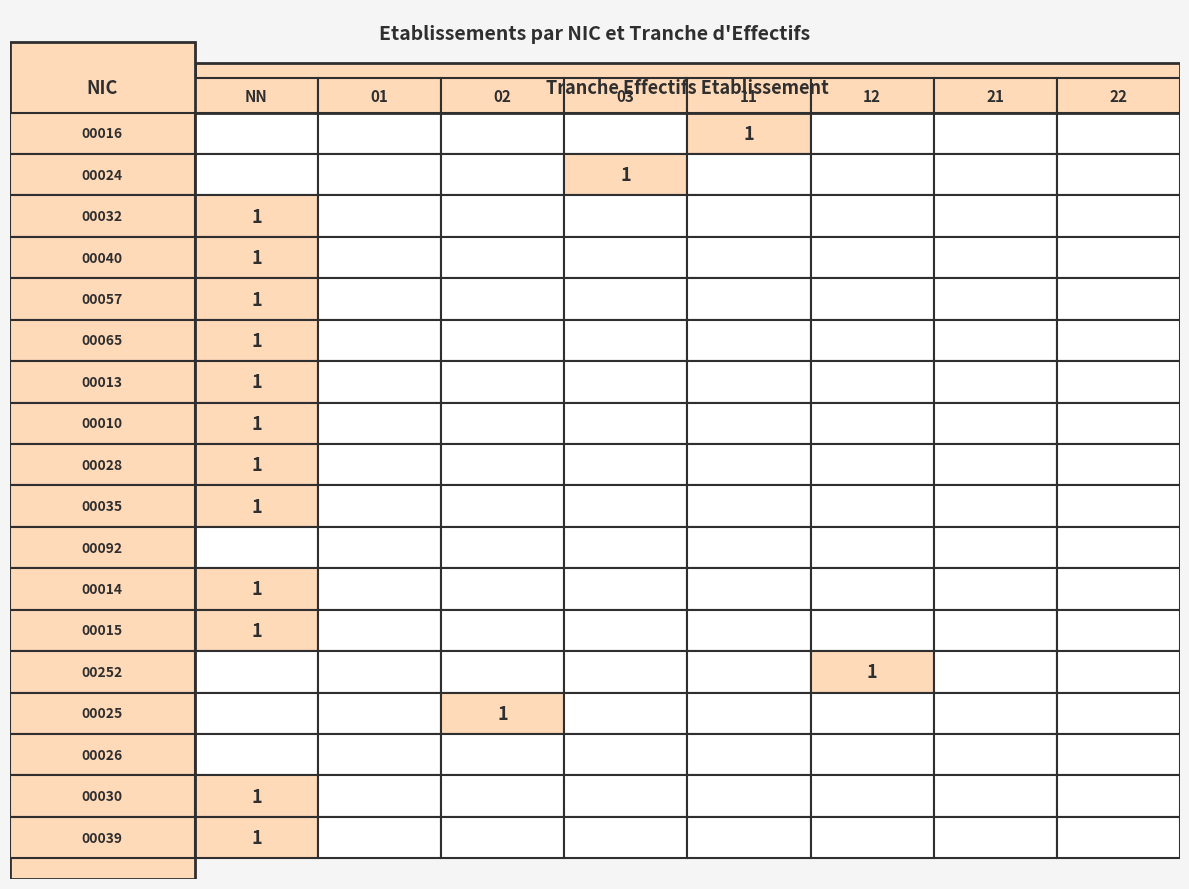

Between NN and 01, which is larger?

NN